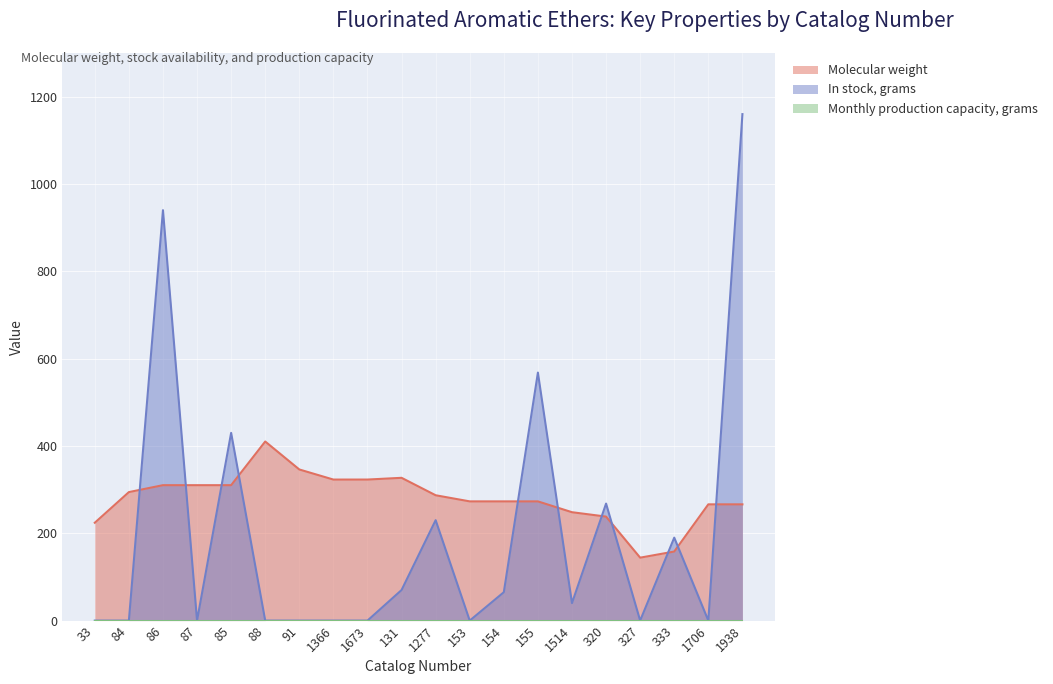

What is the difference between the maximum and minimum values in the Molecular weight series?

266.0